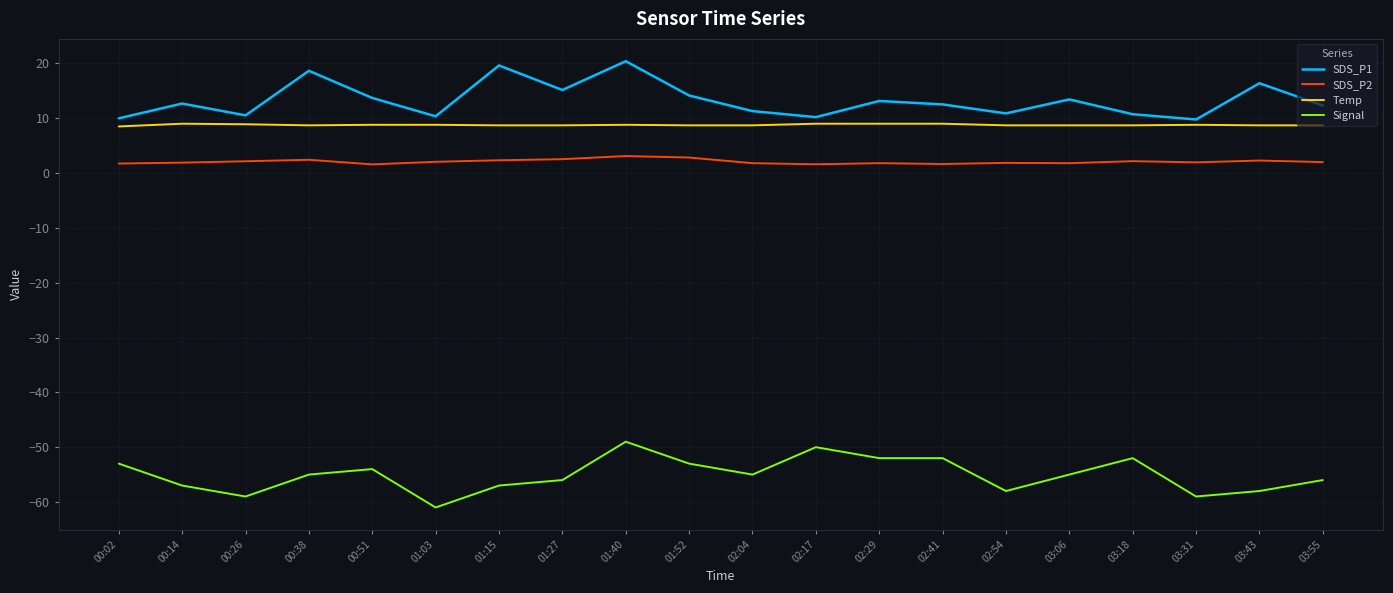

In SDS_P1, how many points are lower than both neighbors (excluding endpoints)?

6